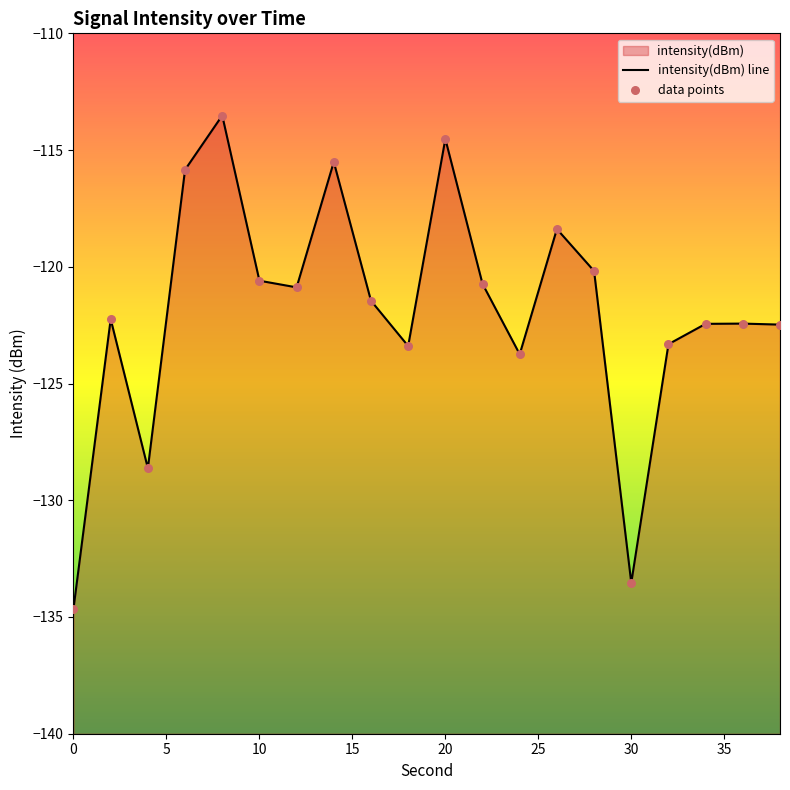

Which series has the largest total across all categories?

intensity(dBm) line